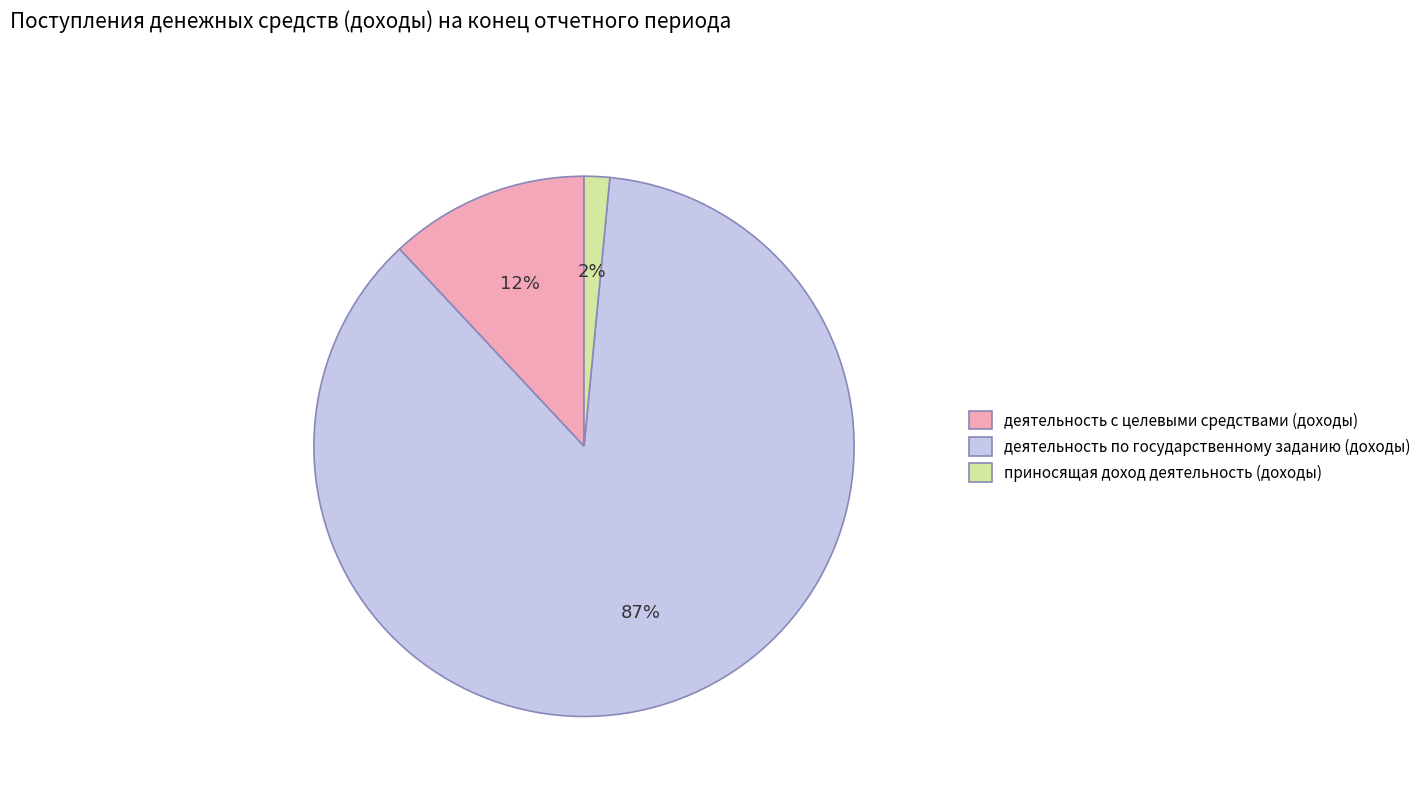

To the nearest percent, what percentage of the pie is приносящая доход деятельность (доходы)?

2%